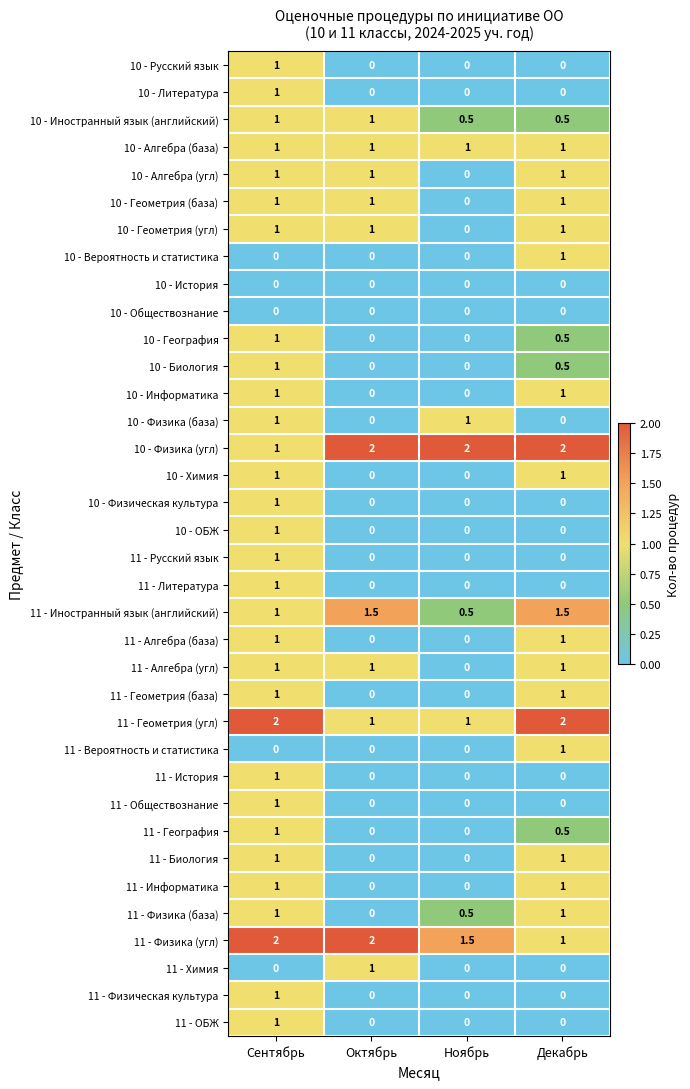

At which label does 11 - Алгебра (угл) reach its minimum?

Ноябрь